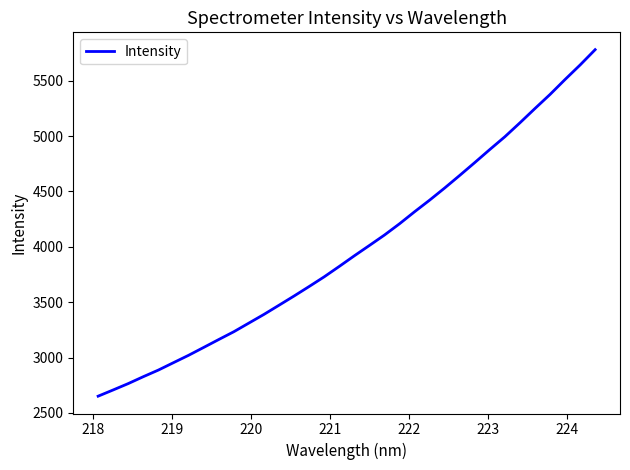

What is the smallest value displayed?

2651.7